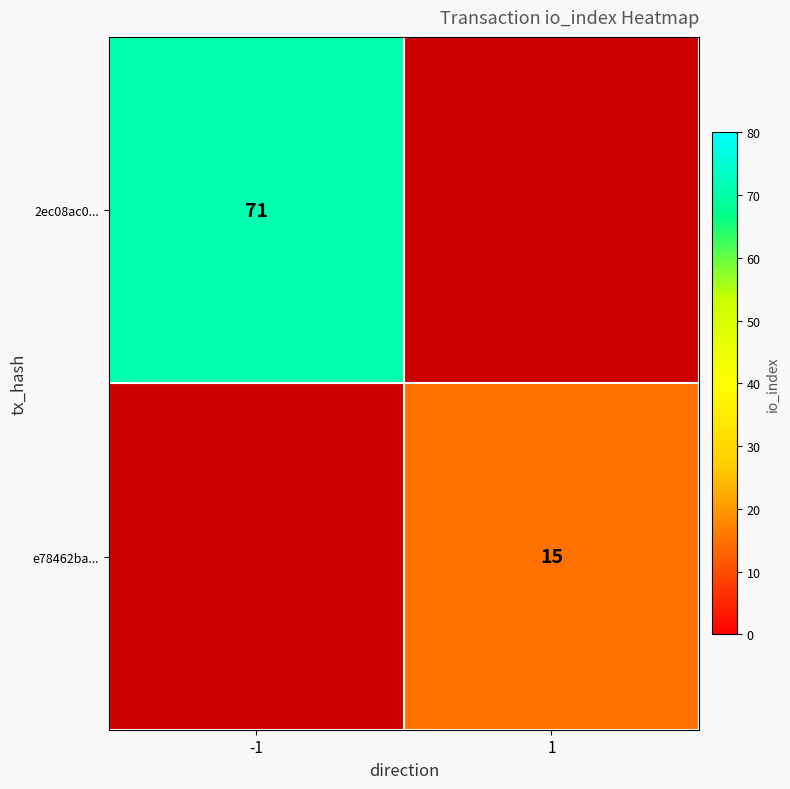

What is the greatest value displayed?

71.0